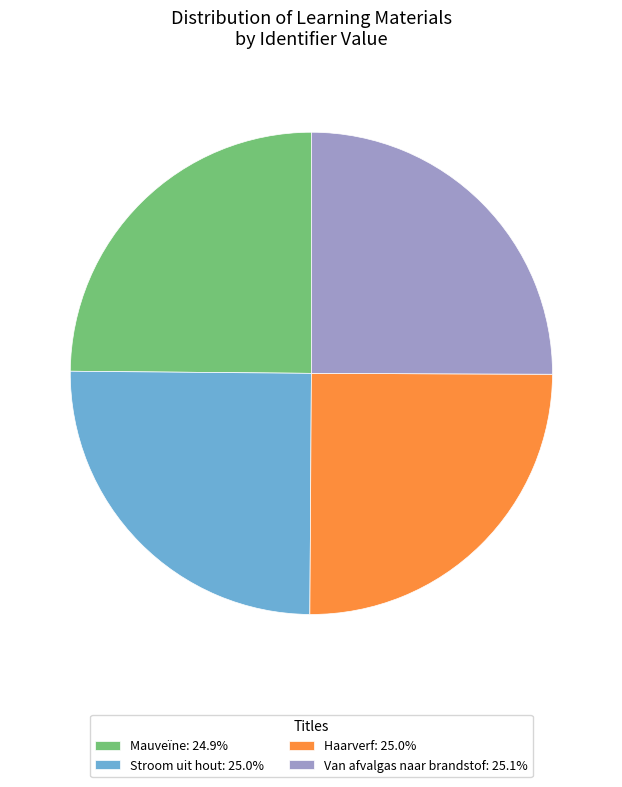

How many slices are in this pie chart?

4